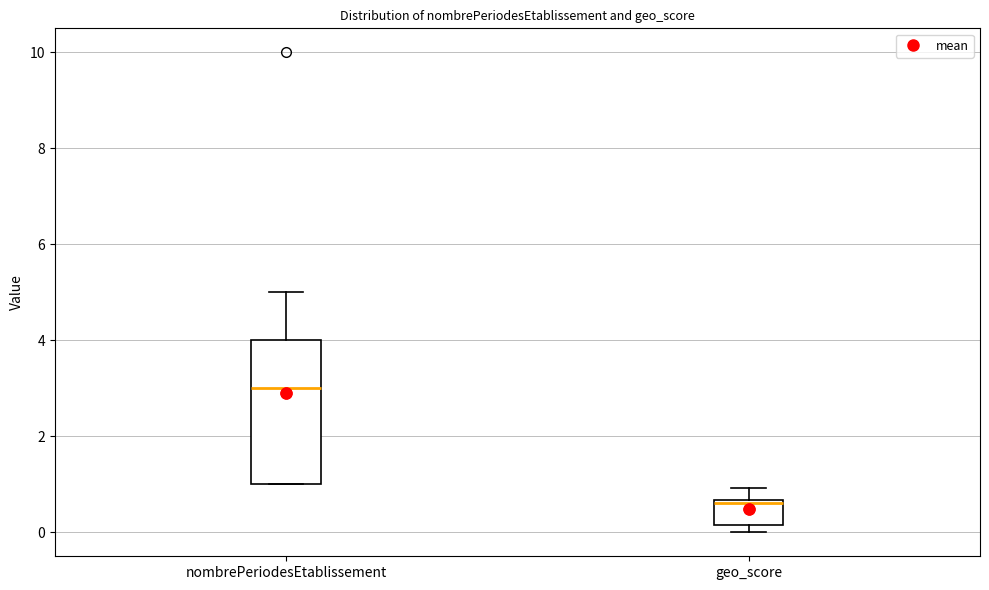

Where is the lower edge of the box for nombrePeriodesEtablissement on the y-axis? The values are not printed on the chart, so give them approximately, as read against the axis.

1.0